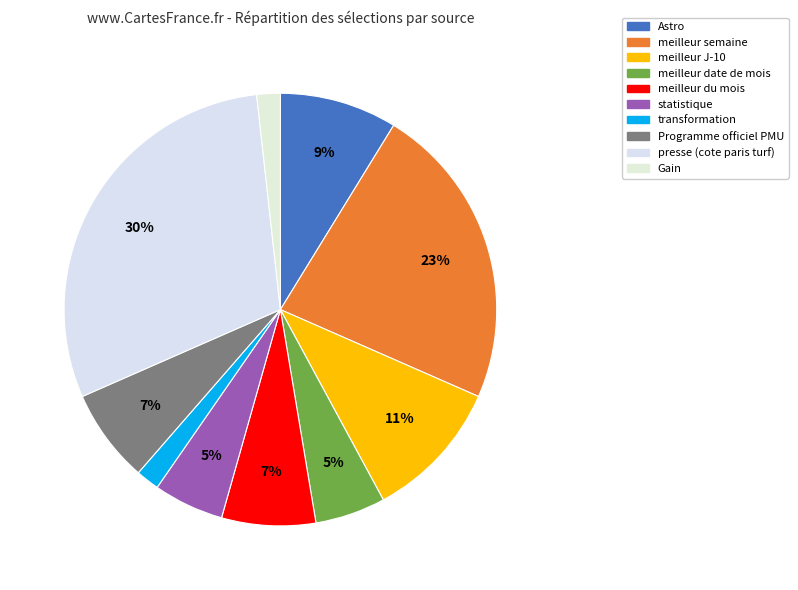

How many segments does this pie chart have?

10